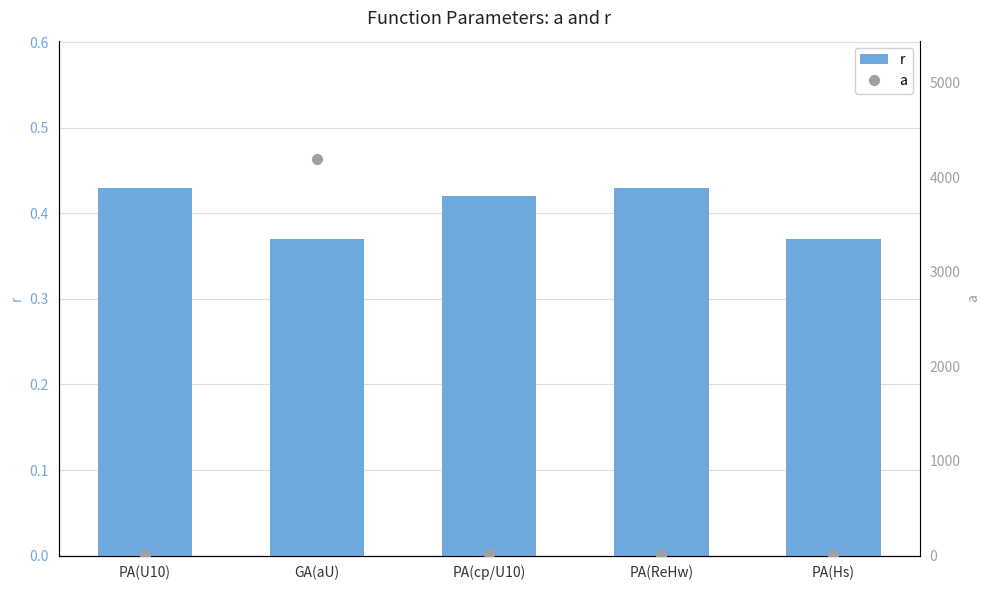

Where is r nearest to the value 0?

GA(aU)